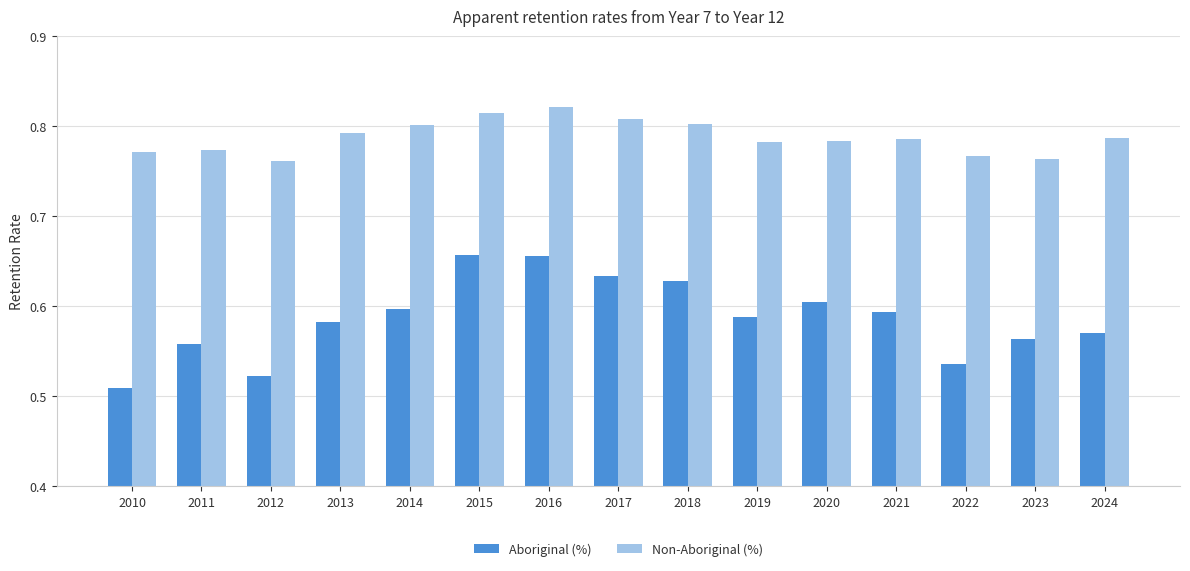

Count the Aboriginal (%) values in the range 0 to 1.

15